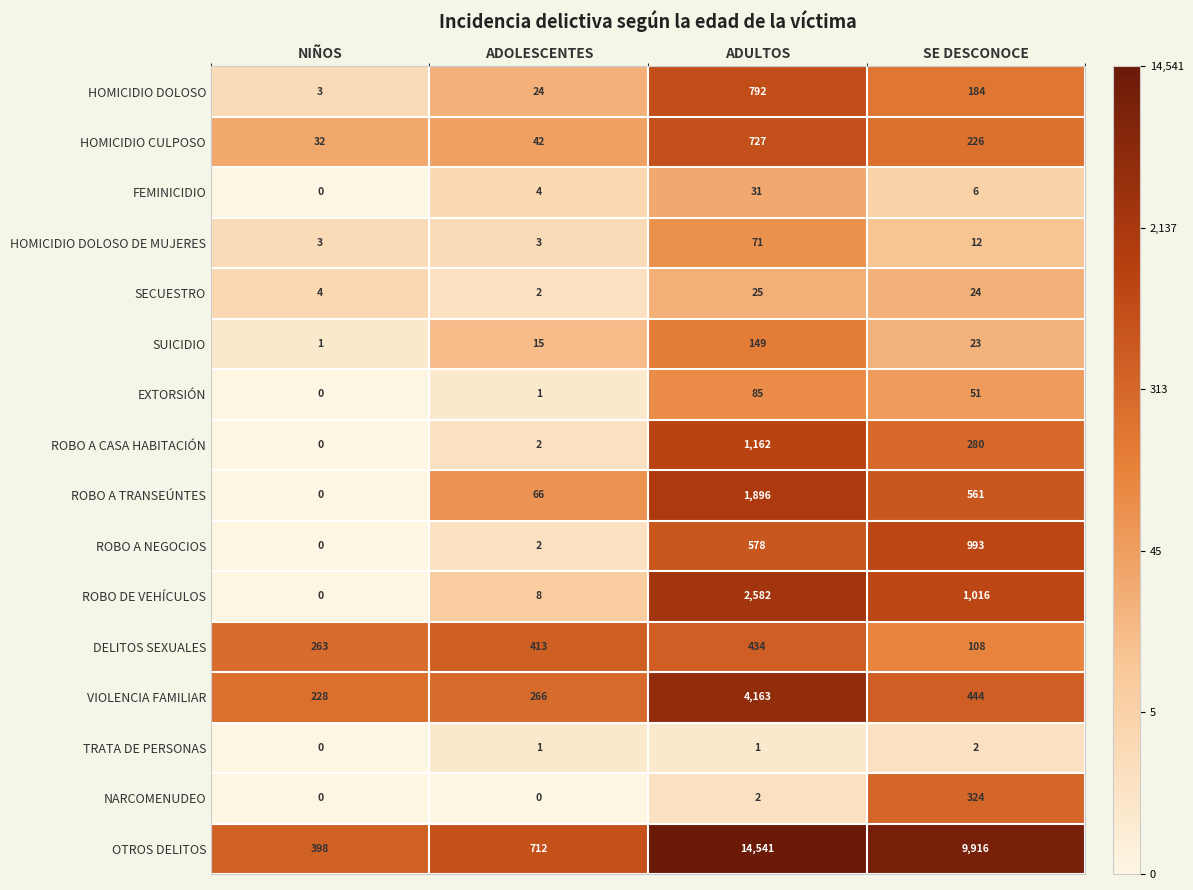

At which category is the sum across all series the highest?

ADULTOS